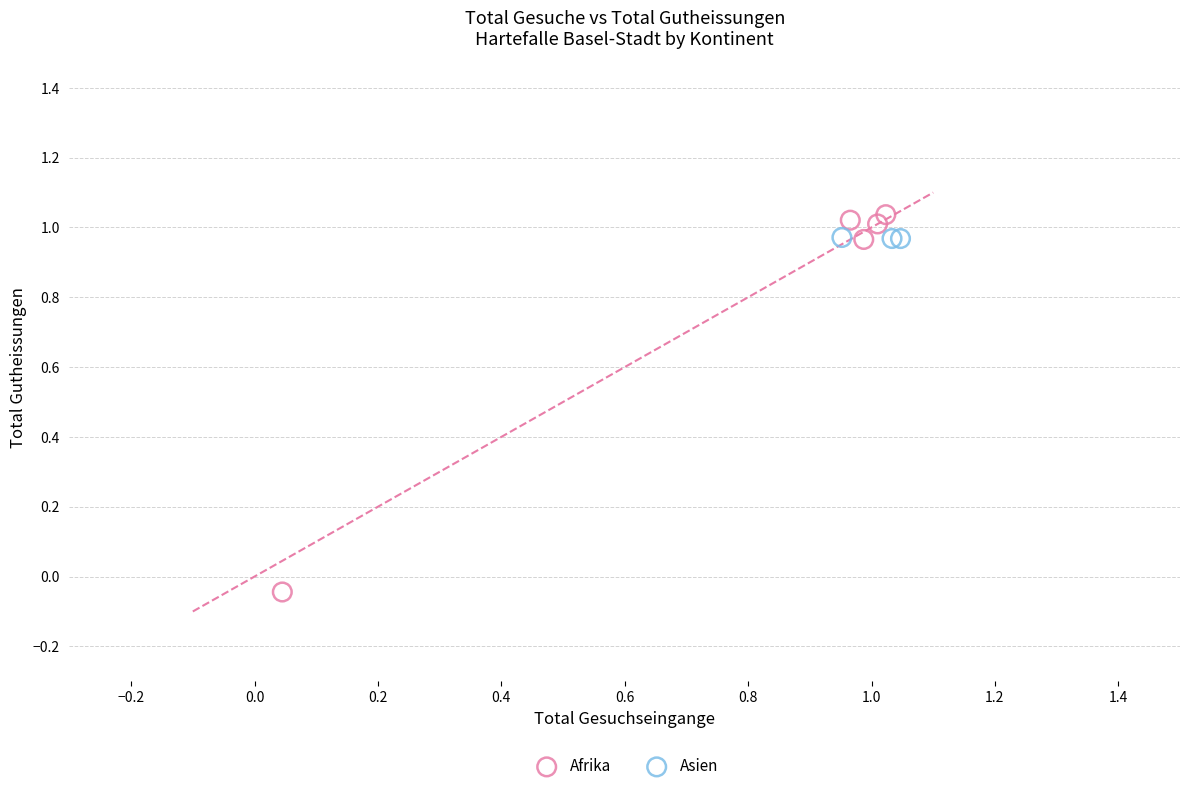

Which series reaches the minimum Y coordinate?

Afrika